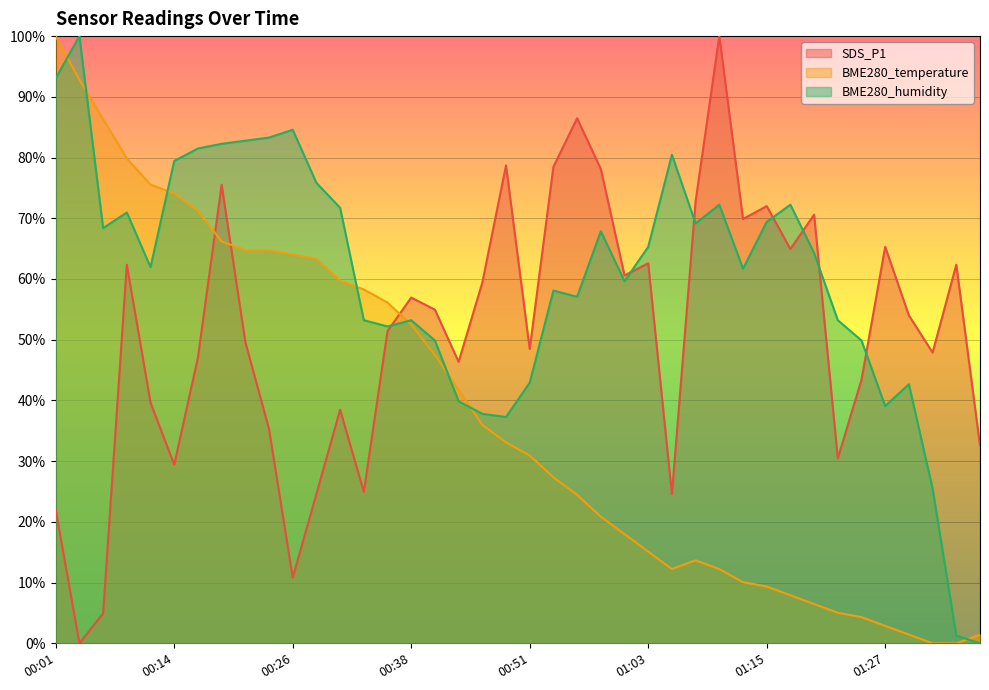

How many intersections are there between BME280_humidity and SDS_P1?

7